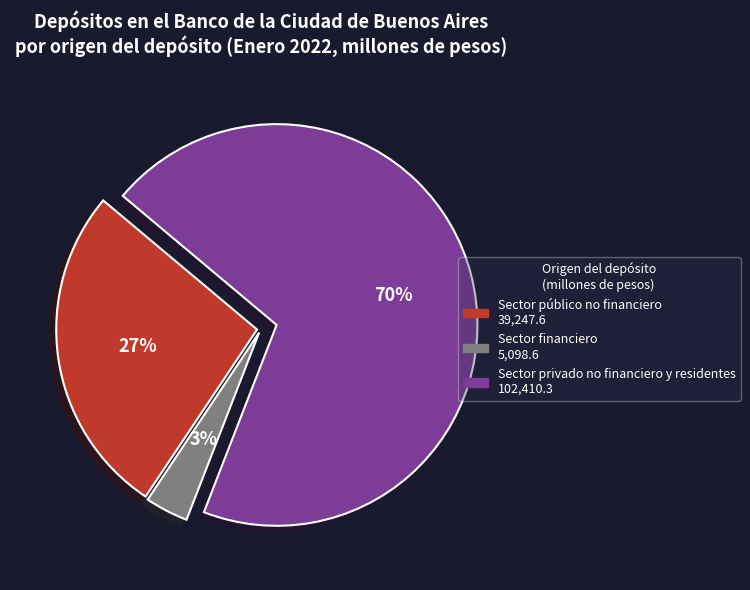

Which category has the smallest portion of the pie?

Sector financiero